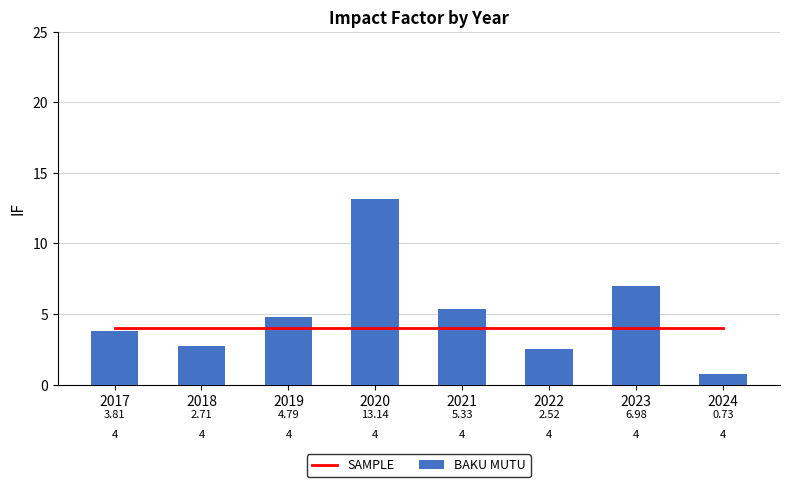

At how many categories does at least one series exceed 13?

1